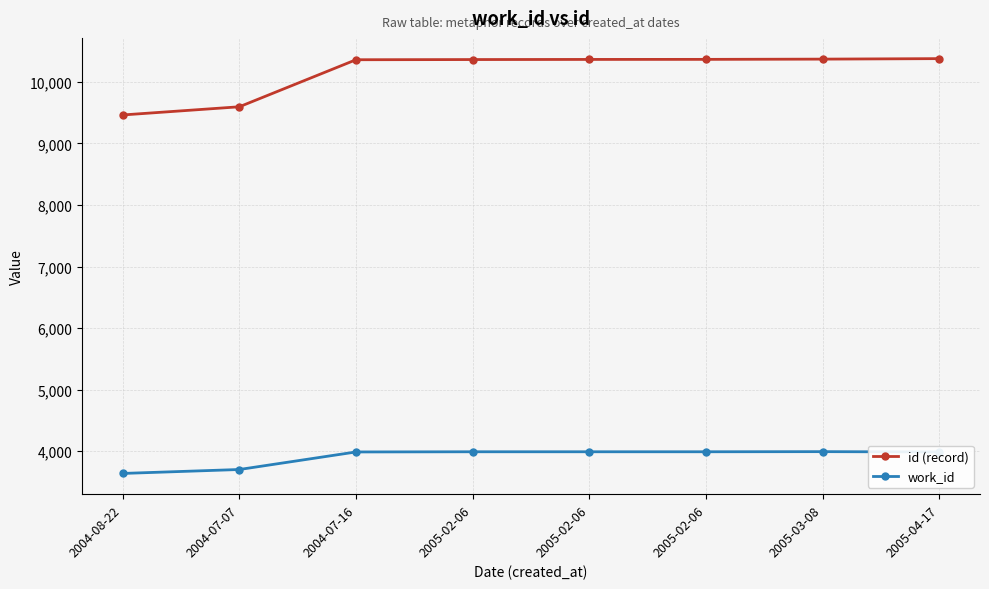

What are all the series names shown in the legend?

id (record), work_id